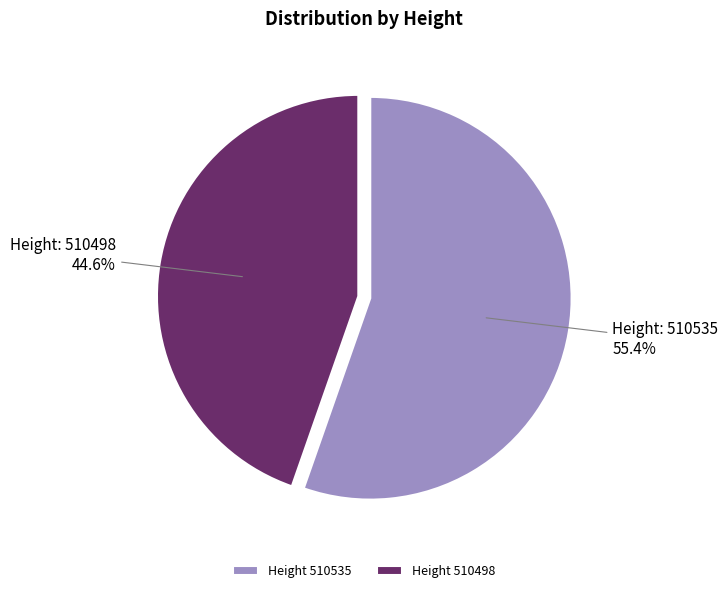

Is there a majority slice in this chart?

Yes